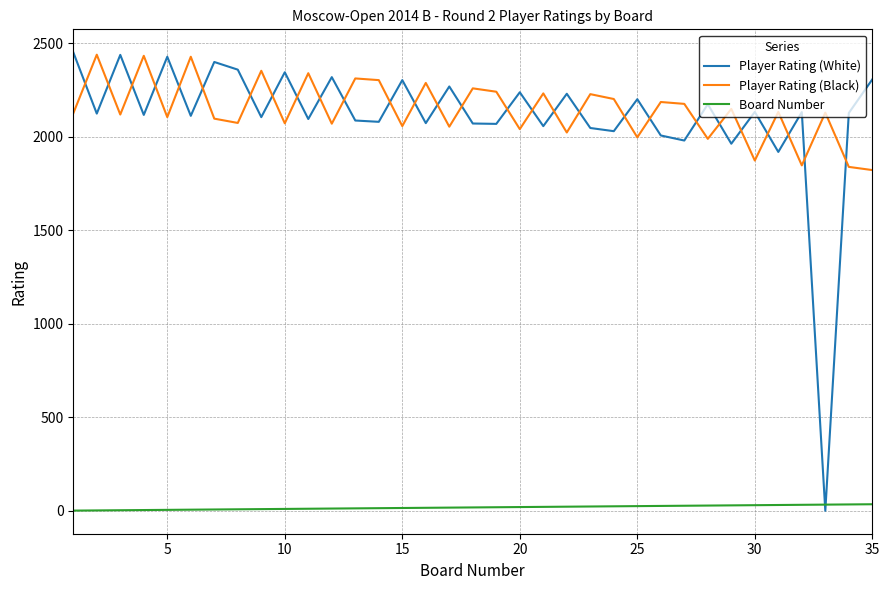

How many lines are shown in the chart?

3